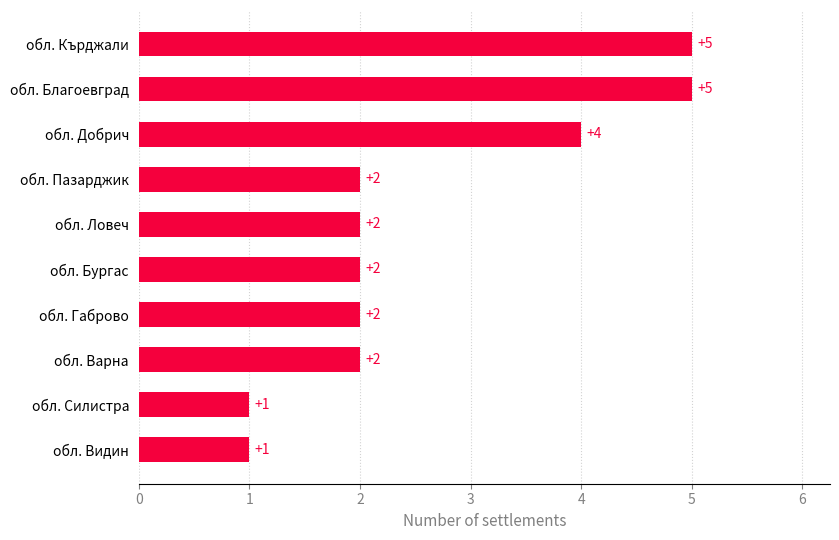

The chart shows a value of 1 at обл. Варна. True or false?

False